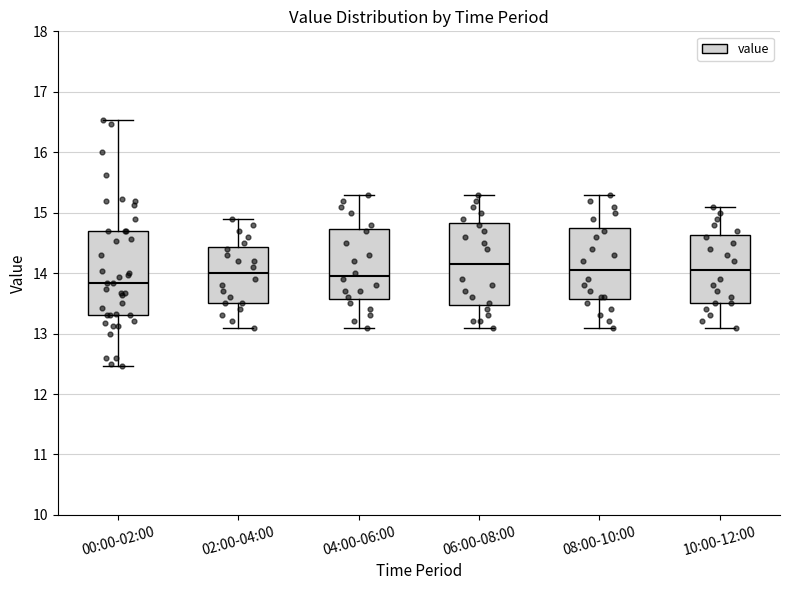

Reading left to right, transcribe this box plot: for each box, give where its median line is, the range the box spans, and where its two whiskers end, as read against the y-axis. The values are not printed on the chart, so give them approximately, as read against the axis.

00:00-02:00: median 13.8, box 13.3 to 14.7, whiskers 12.5 to 16.5
02:00-04:00: median 14.0, box 13.5 to 14.4, whiskers 13.1 to 14.9
04:00-06:00: median 14.0, box 13.6 to 14.7, whiskers 13.1 to 15.3
06:00-08:00: median 14.2, box 13.5 to 14.8, whiskers 13.1 to 15.3
08:00-10:00: median 14.1, box 13.6 to 14.8, whiskers 13.1 to 15.3
10:00-12:00: median 14.1, box 13.5 to 14.6, whiskers 13.1 to 15.1